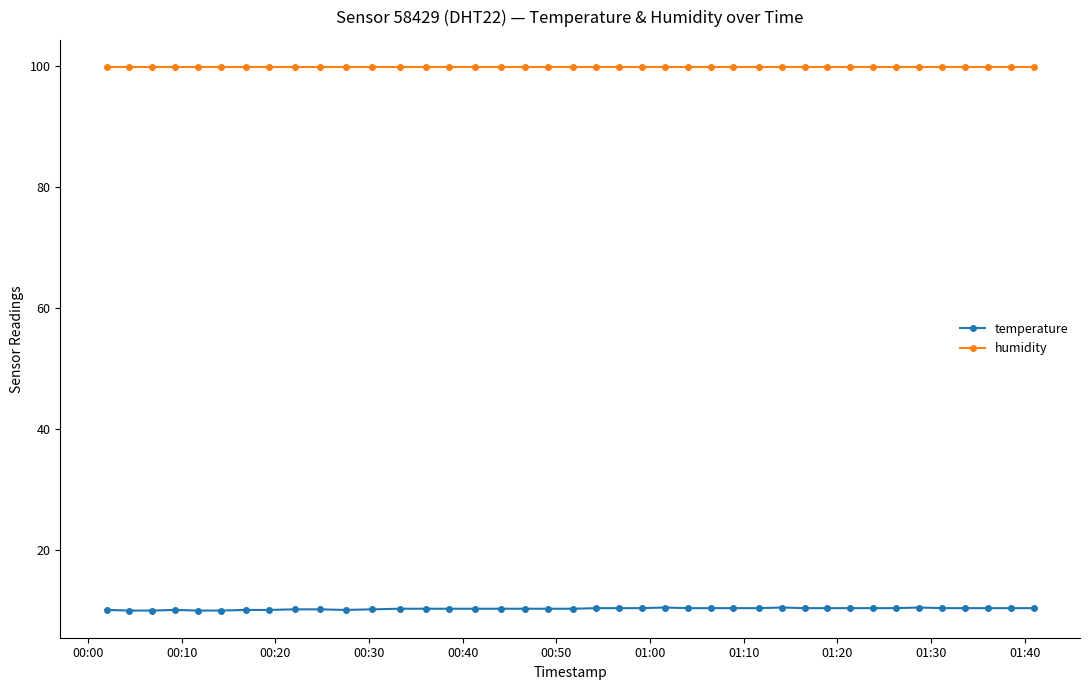

List the series in order of their peak value, highest first.

humidity, temperature